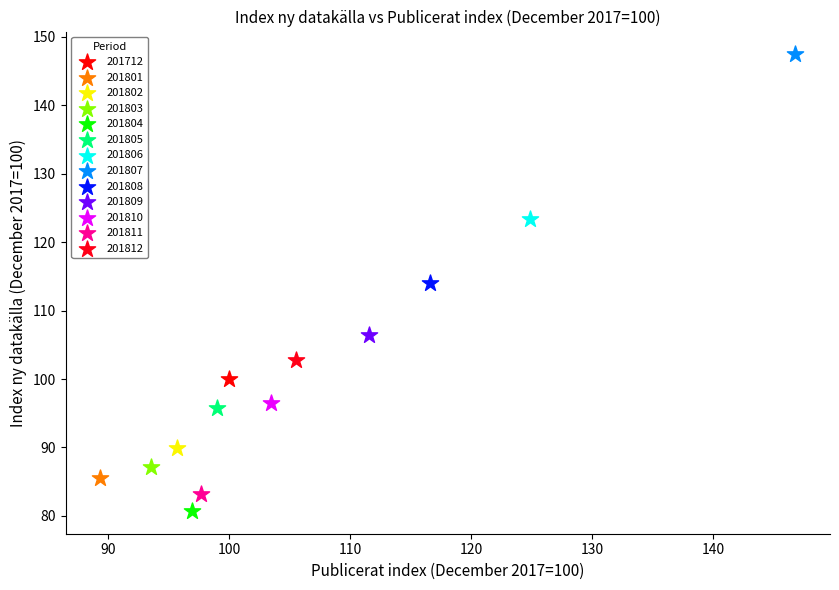

Which series contains the highest Y value?

201807